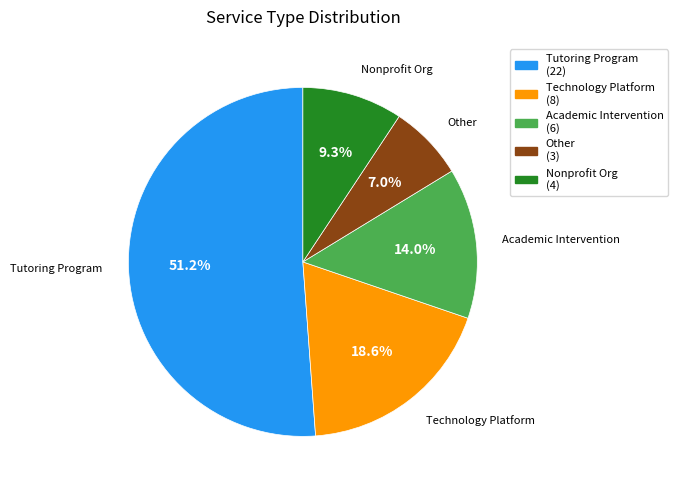

Count the number of slices in the pie.

5